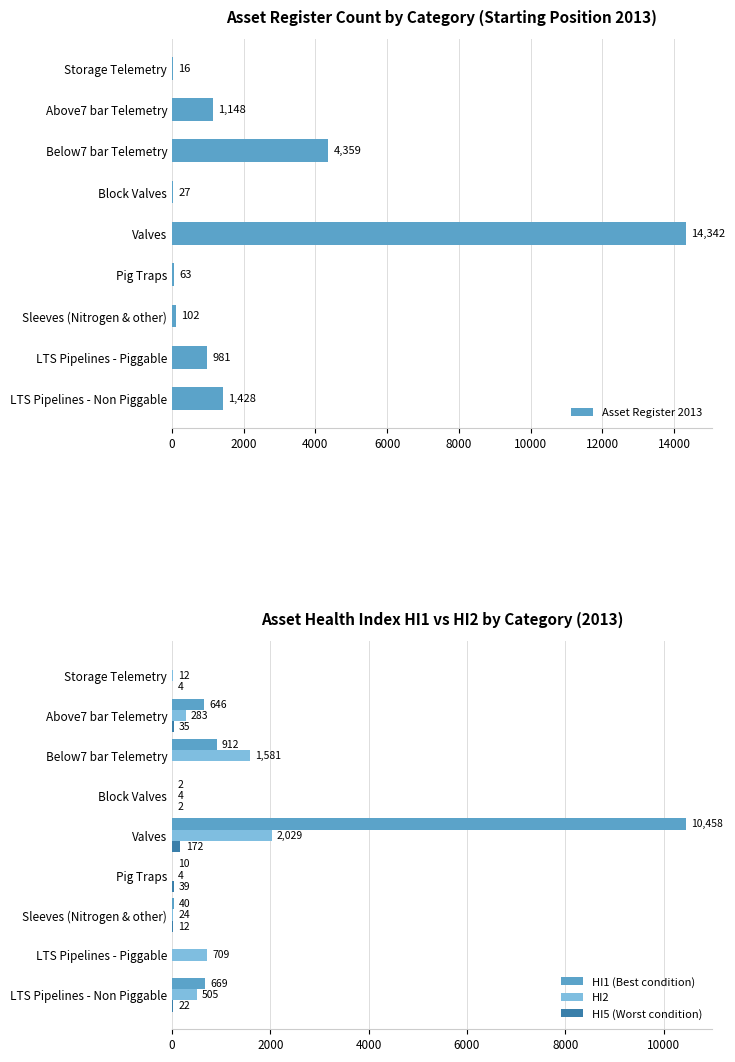

What is the value of the HI1 (Best condition) bar at the 5th from the left?

10458